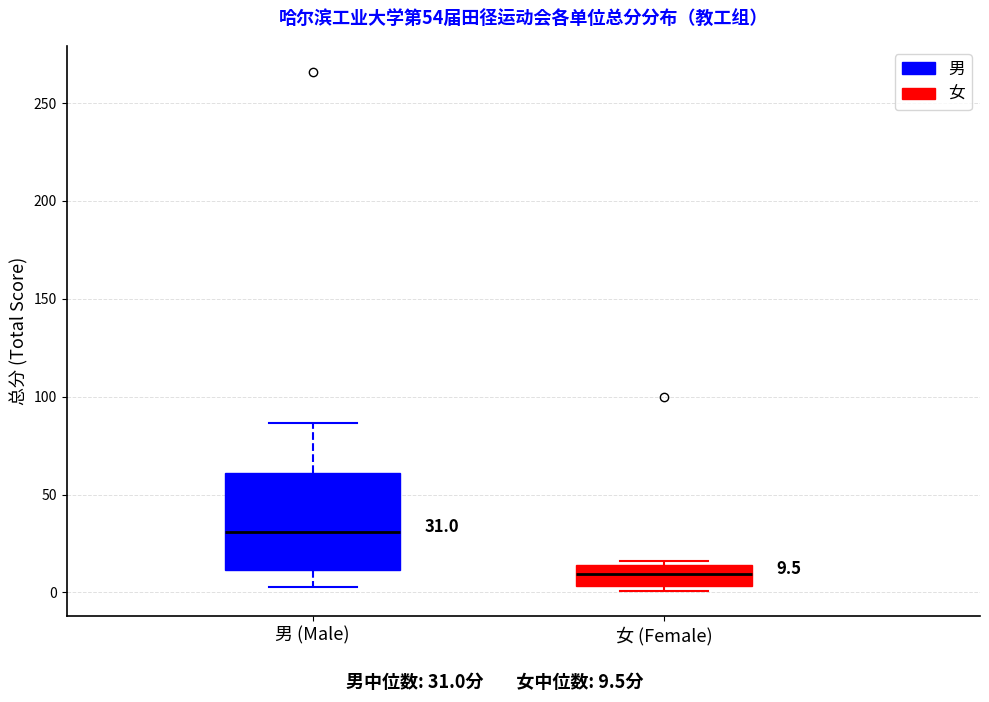

Which box has the lowest median line?

女 (Female)